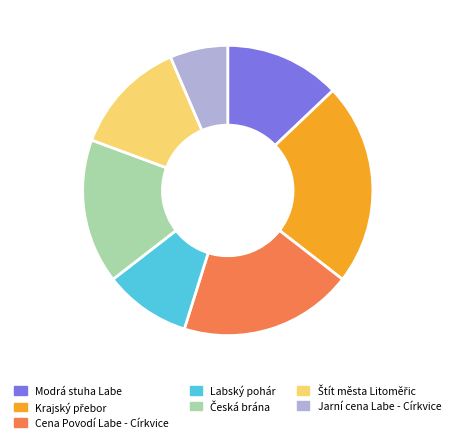

What is the smallest slice in the pie chart?

Jarní cena Labe - Církvice